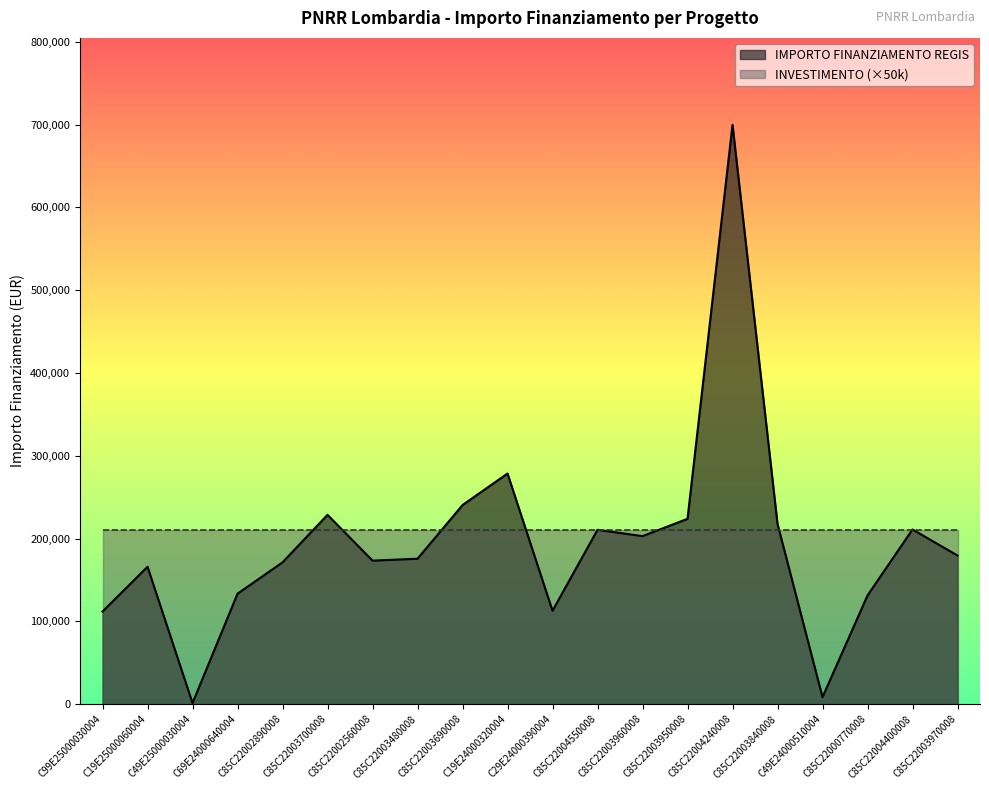

Reading right to left, what are all the values shown in this chart?

179420.1	210913.7	131200.0	8377.6	217613.5	699734.4	223771.4	202864.8	210514.6	112730.4	278493.2	240397.6	175568.4	173263.3	228592.8	171177.7	133337.4	1200.0	165869.6	111760.0